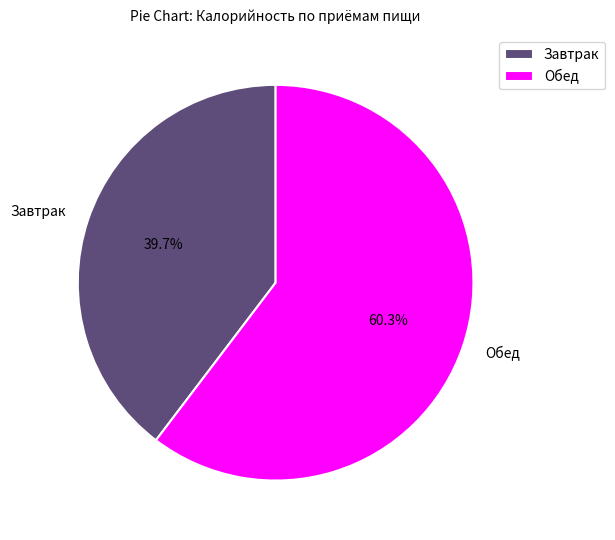

What is the total percentage of Завтрак and Обед?

100.0%